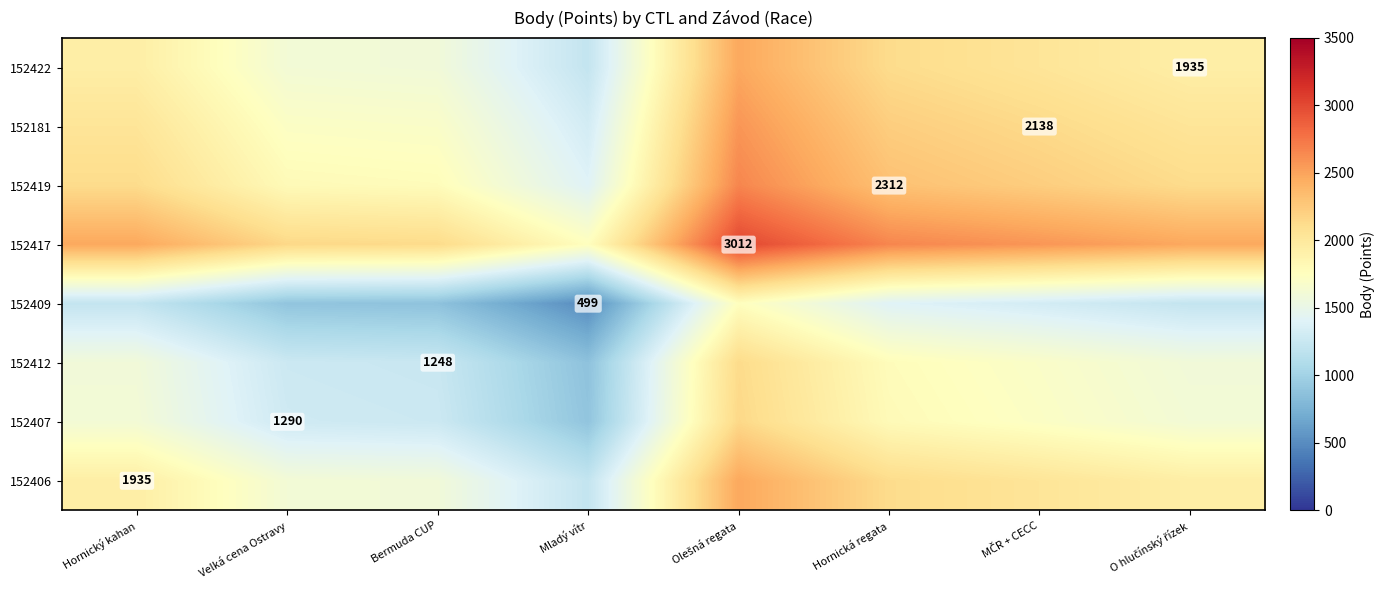

True or false: 152409 has a value of 140.2 at Mladý vítr.

False